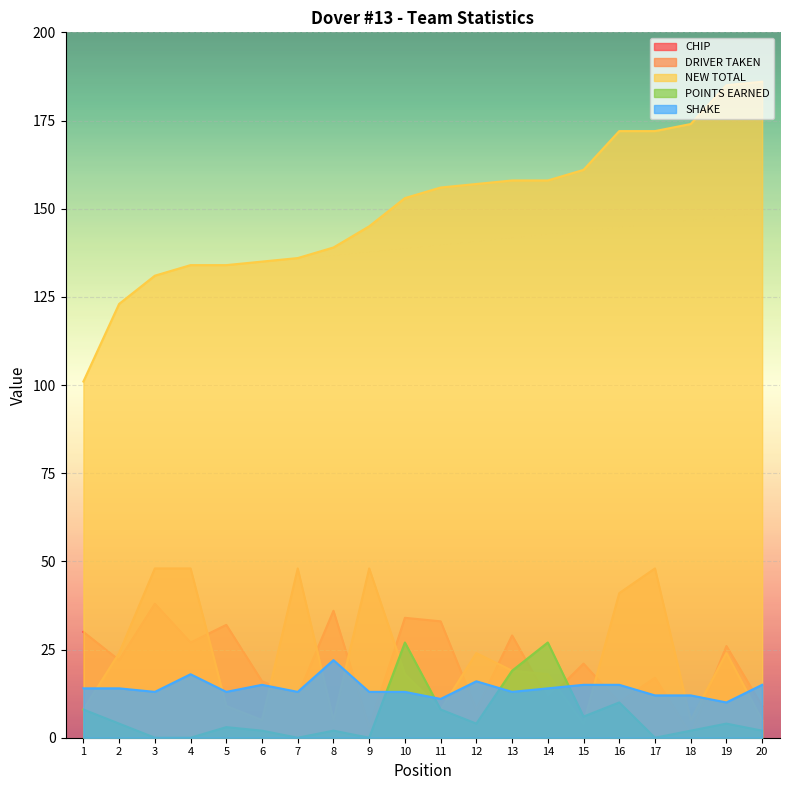

After their last crossing, which series has the higher values: CHIP or SHAKE?

SHAKE